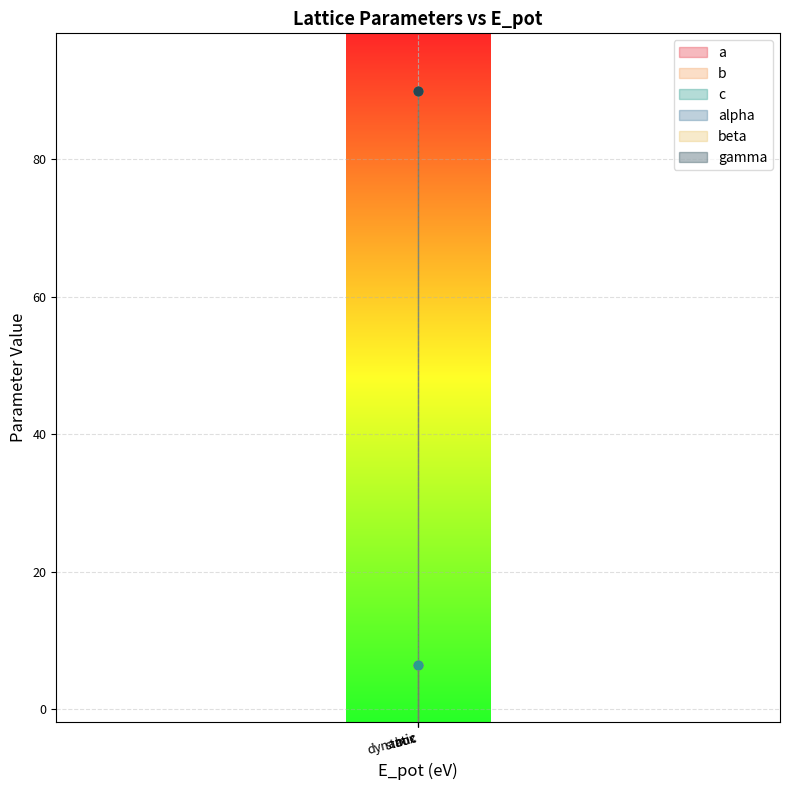

At which category does the chart reach its peak across all series?

static